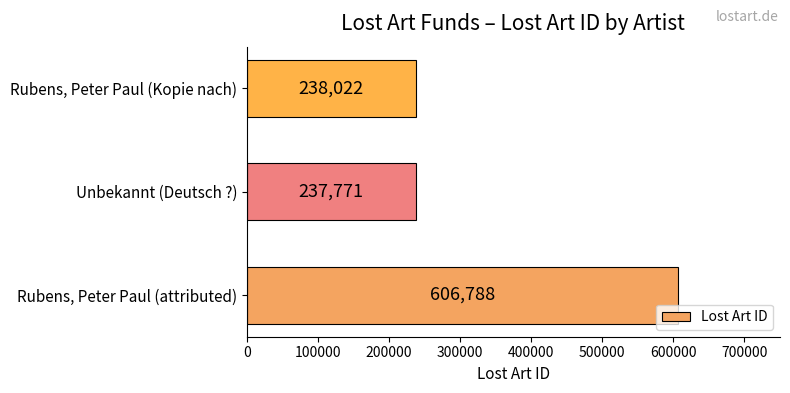

Are the bars grouped side by side (vs. stacked)?

No